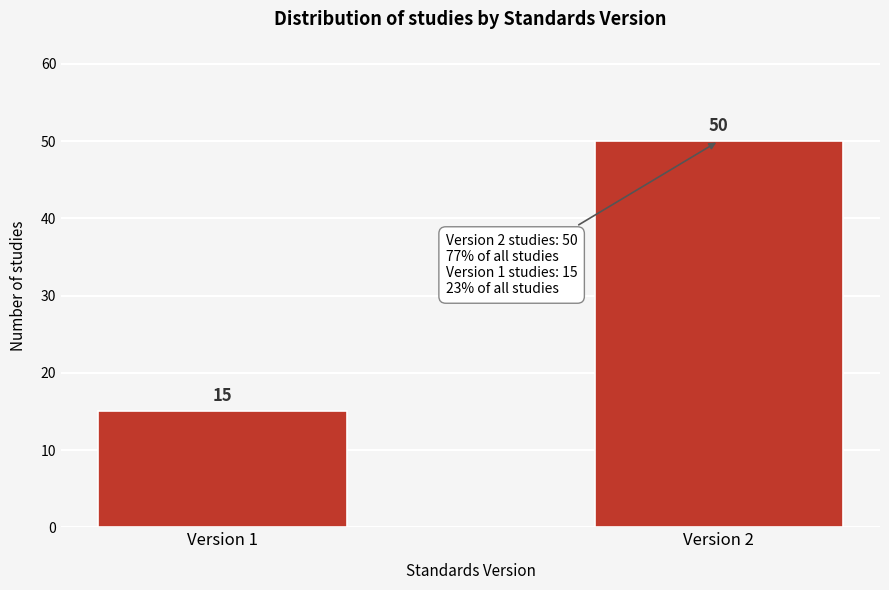

Reading left to right, what are all the values shown in this chart?

15	50